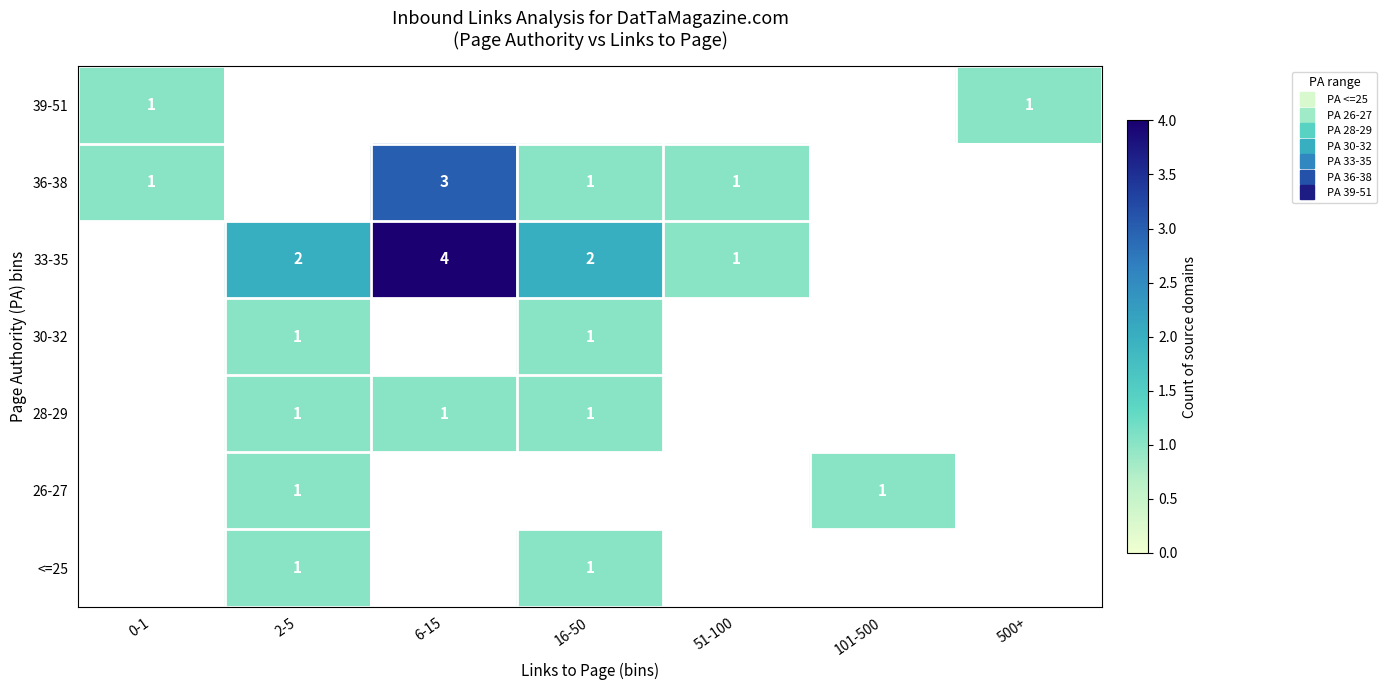

Rank the series at 16-50 from lowest to highest value.

26-27, 39-51, <=25, 28-29, 30-32, 36-38, 33-35